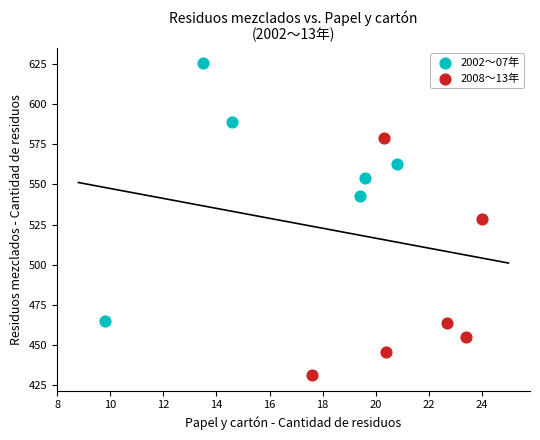

Which series reaches the maximum Y coordinate?

2002～07年